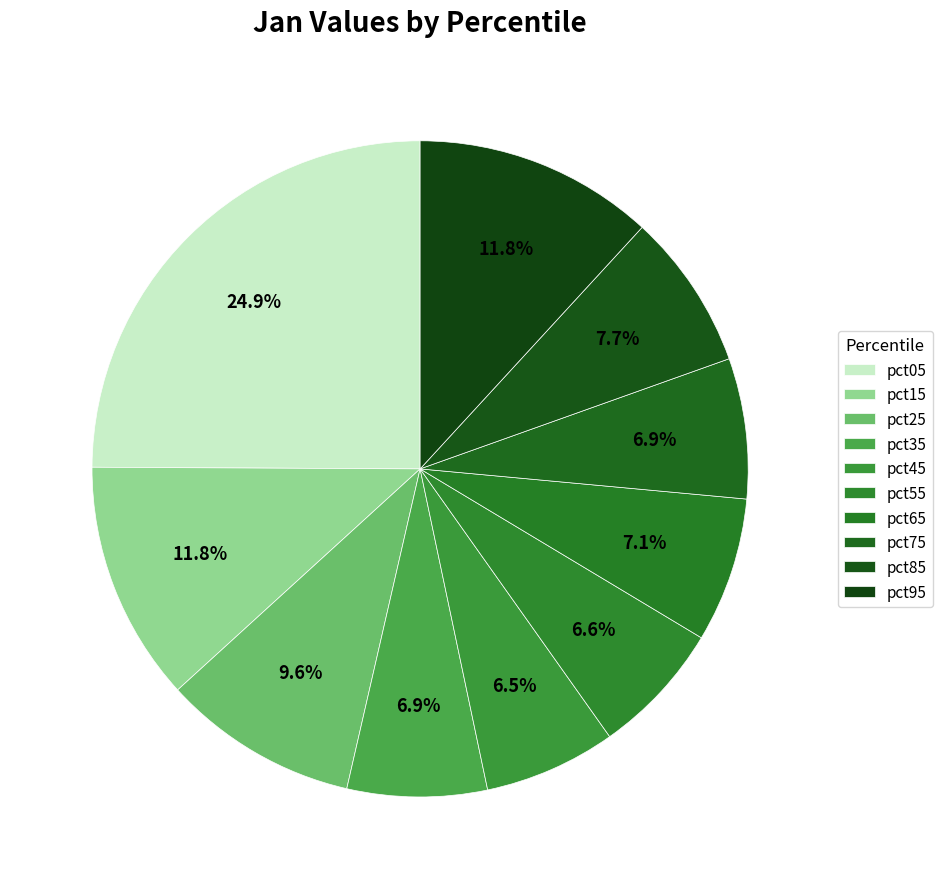

Rank the categories by value from lowest to highest.

pct45, pct55, pct35, pct75, pct65, pct85, pct25, pct95, pct15, pct05